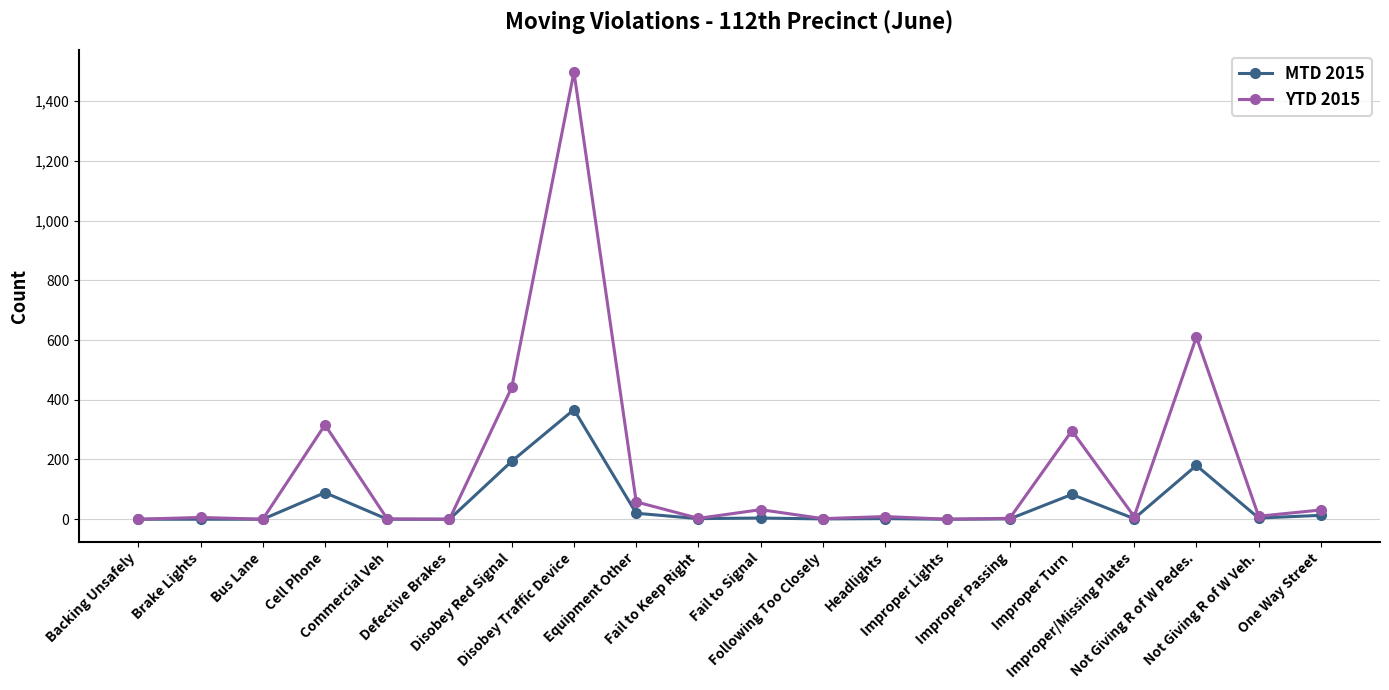

How many categories are shown in the chart?

20